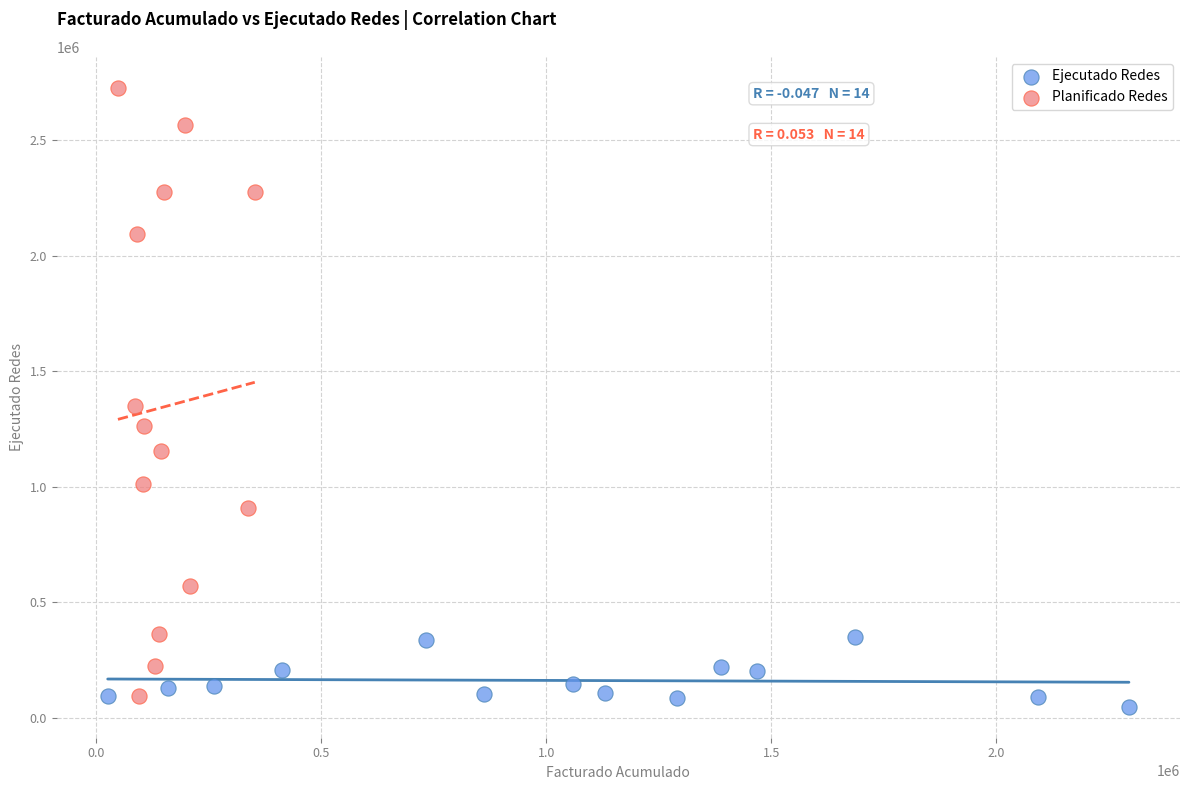

Which series reaches the minimum Y coordinate?

Ejecutado Redes